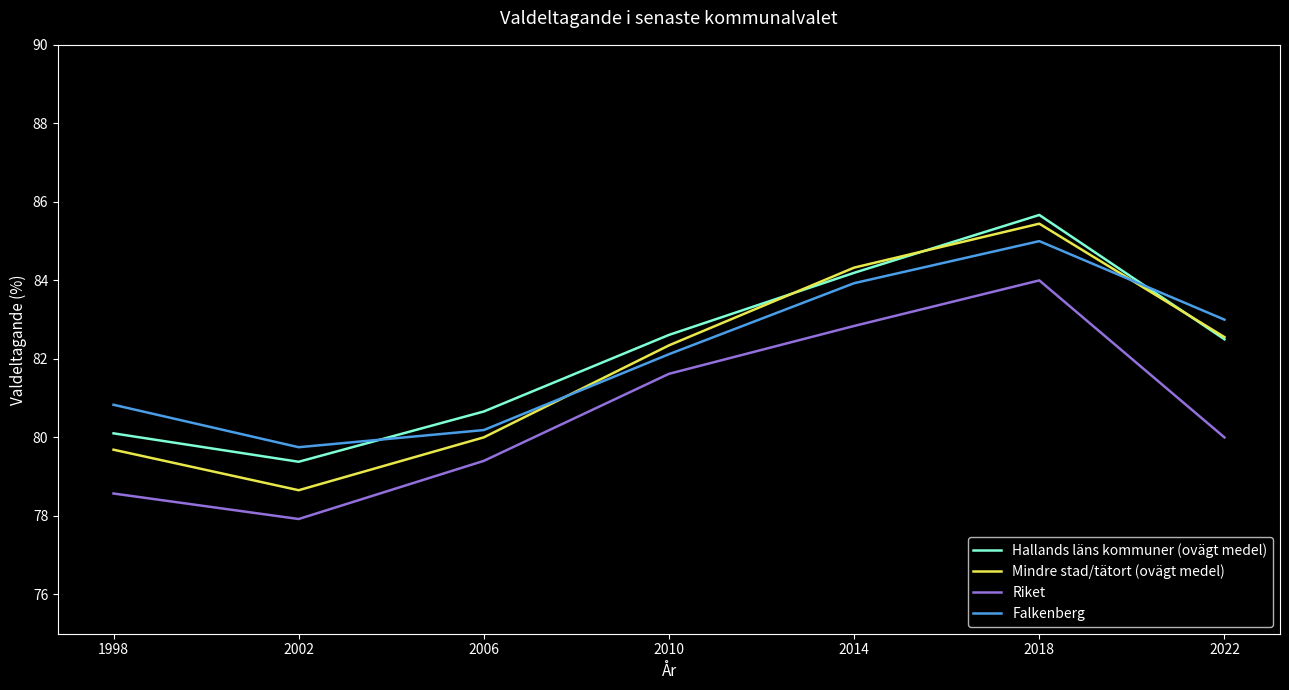

Reading left to right, list all the values displayed in this chart.

Hallands läns kommuner (ovägt medel): 80.1	79.4	80.7	82.6	84.2	85.7	82.5
Mindre stad/tätort (ovägt medel): 79.7	78.7	80.0	82.3	84.3	85.4	82.6
Riket: 78.6	77.9	79.4	81.6	82.8	84.0	80.0
Falkenberg: 80.8	79.8	80.2	82.1	83.9	85.0	83.0